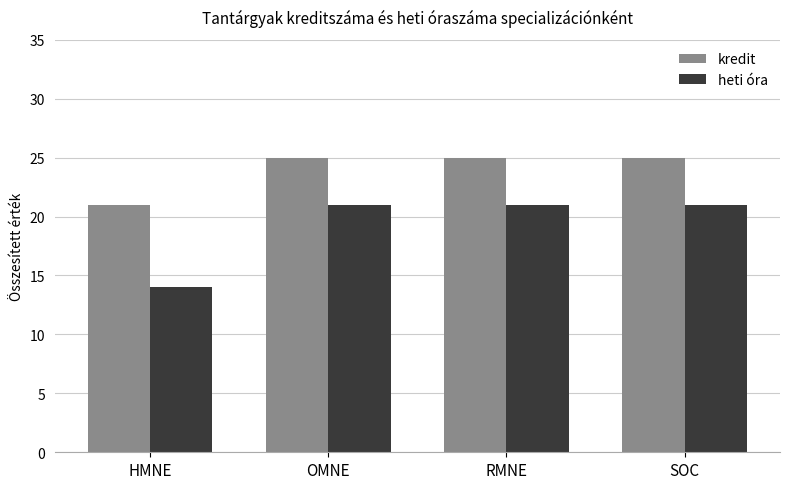

Are the bars horizontal?

No